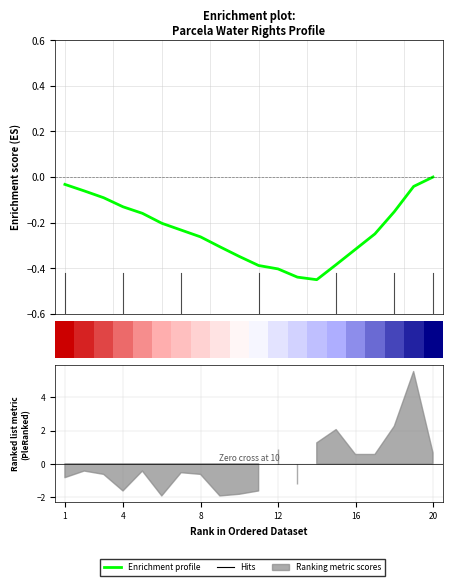

Does the chart display data point markers on the line(s)?

No